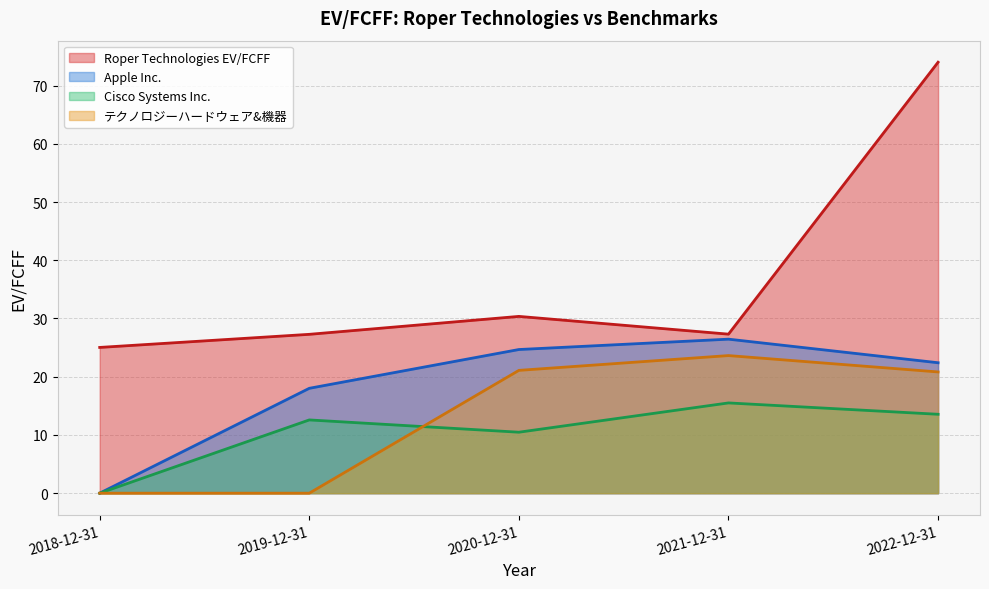

The value of Apple Inc. at 2020-12-31 is 37.0. True or false?

False